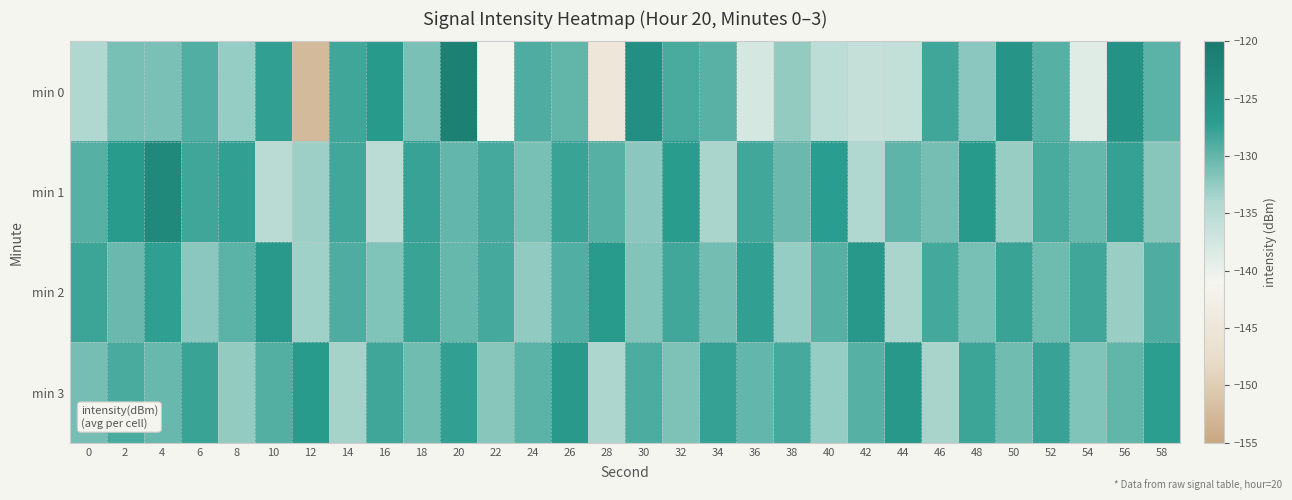

What is the total value across all series at 54?

-528.8